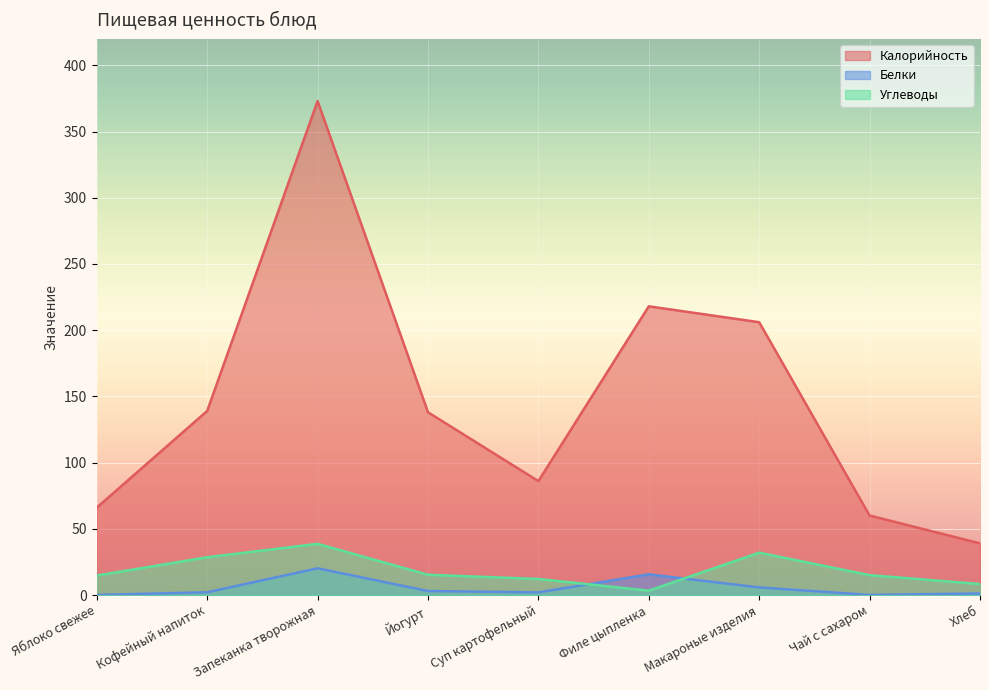

At which category is the sum across all series the highest?

Запеканка творожная